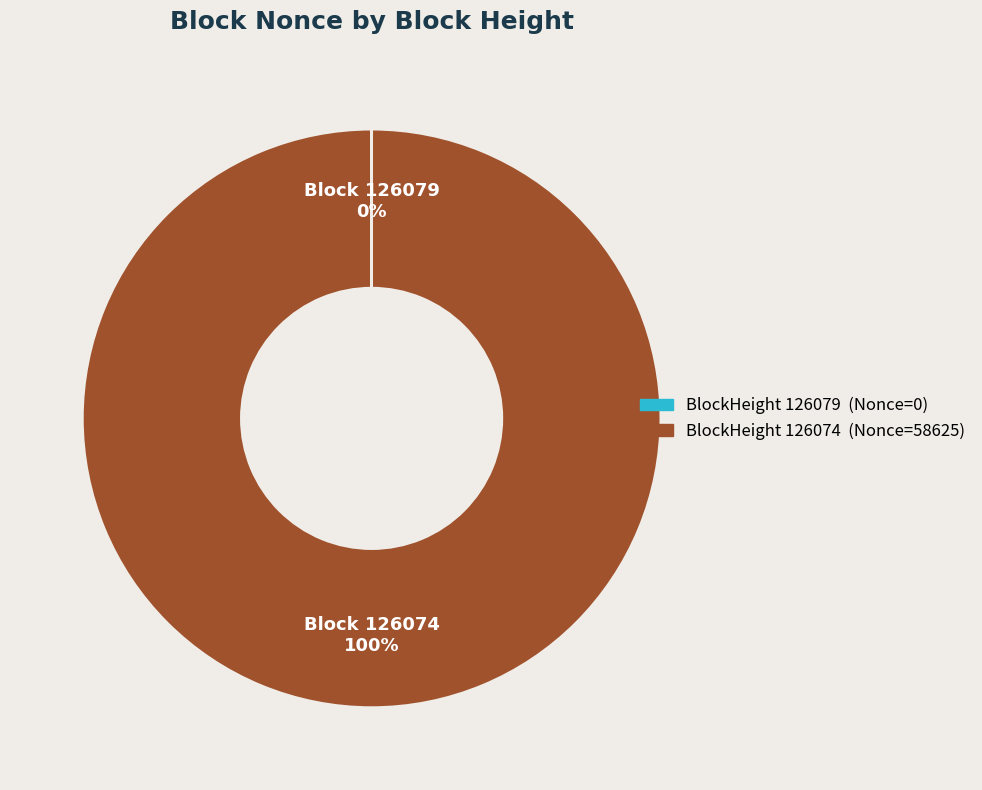

Is there a majority slice in this chart?

Yes